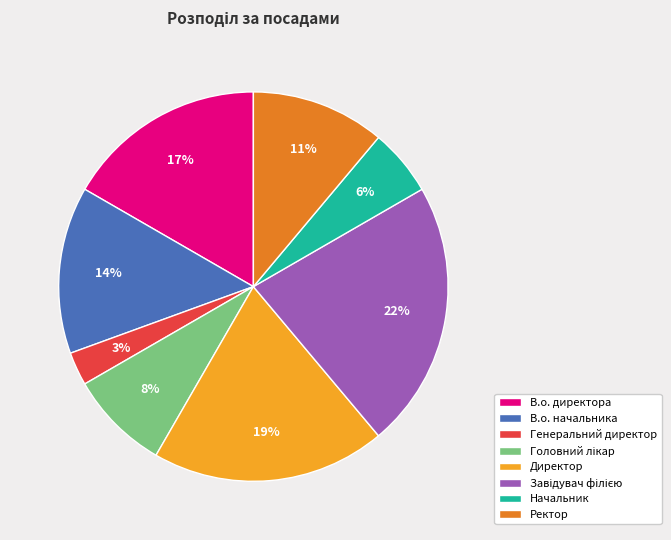

Is the sum of Генеральний директор and Ректор greater than half?

No